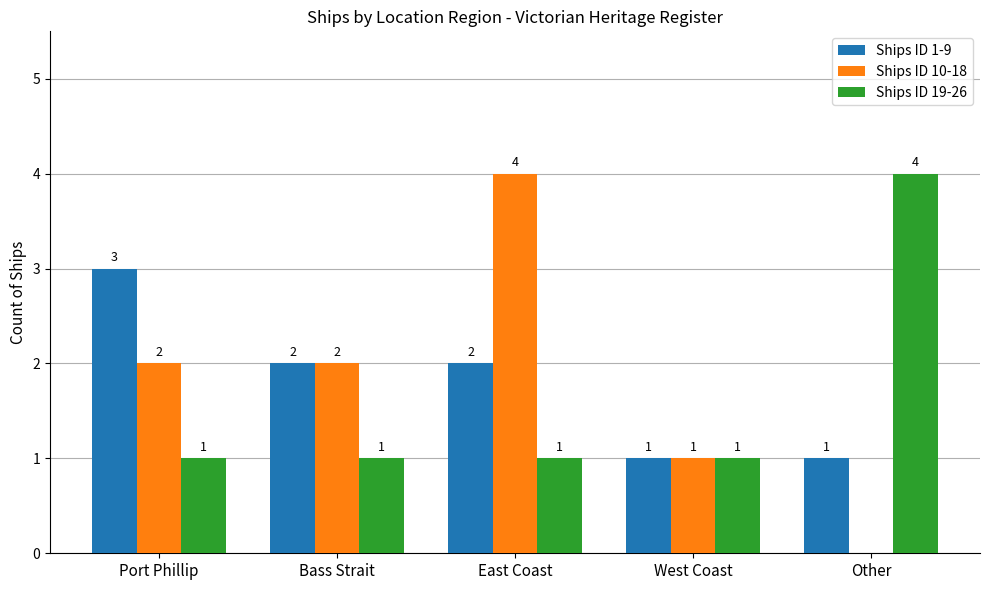

Between East Coast and Other, which series saw the biggest shift?

Ships ID 10-18